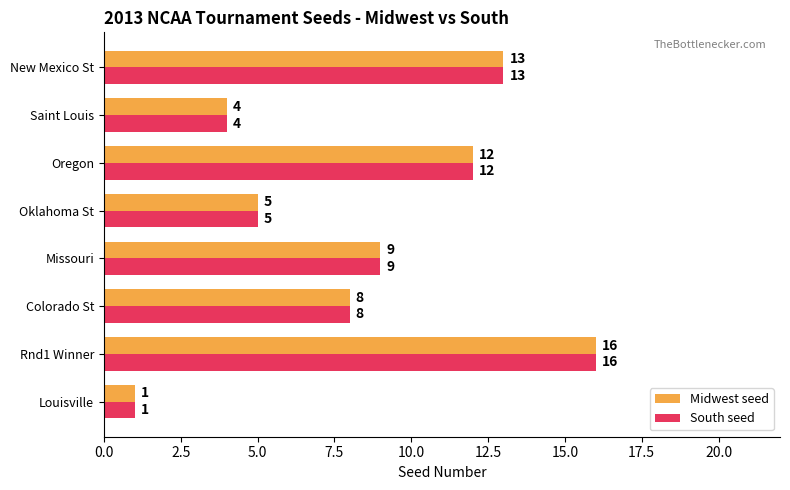

At which category is the sum across all series the highest?

Rnd1 Winner